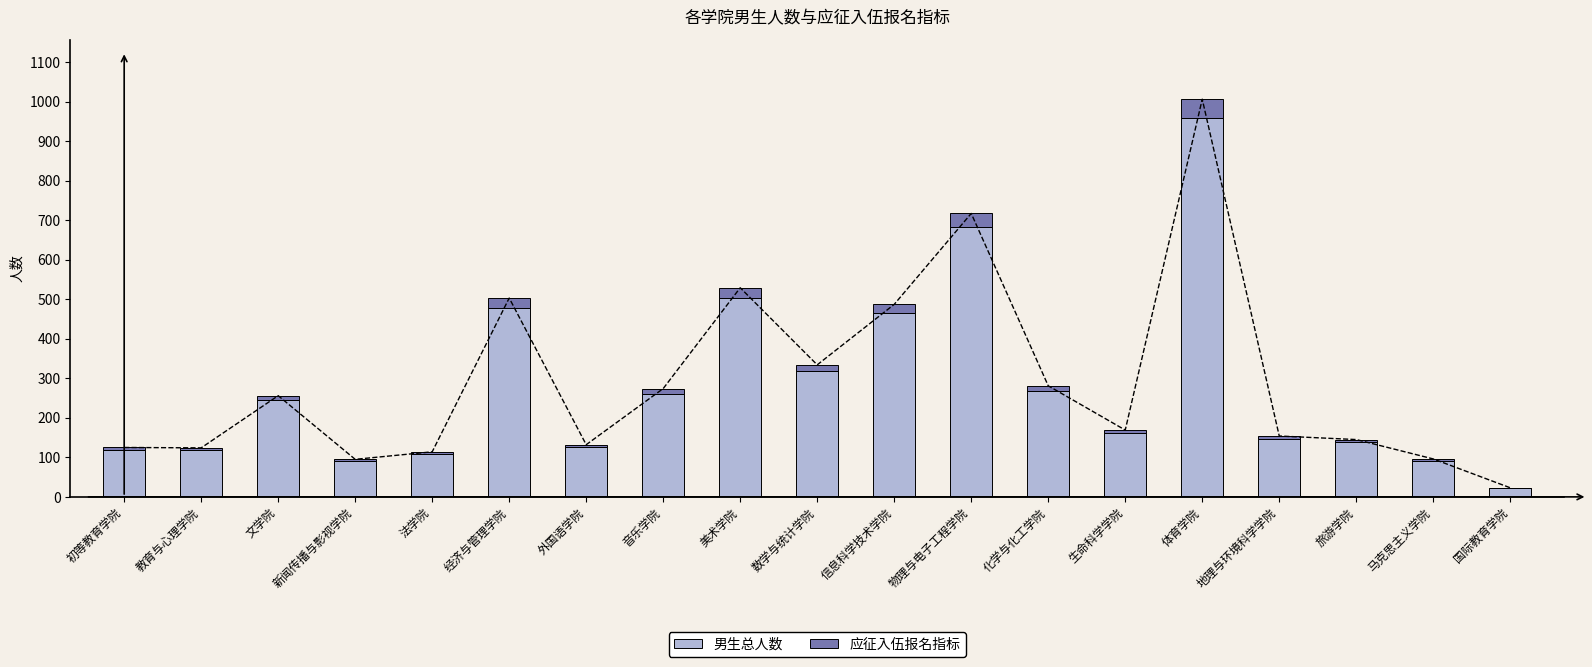

True or false: 男生总人数 has a value of 161 at 生命科学学院.

True